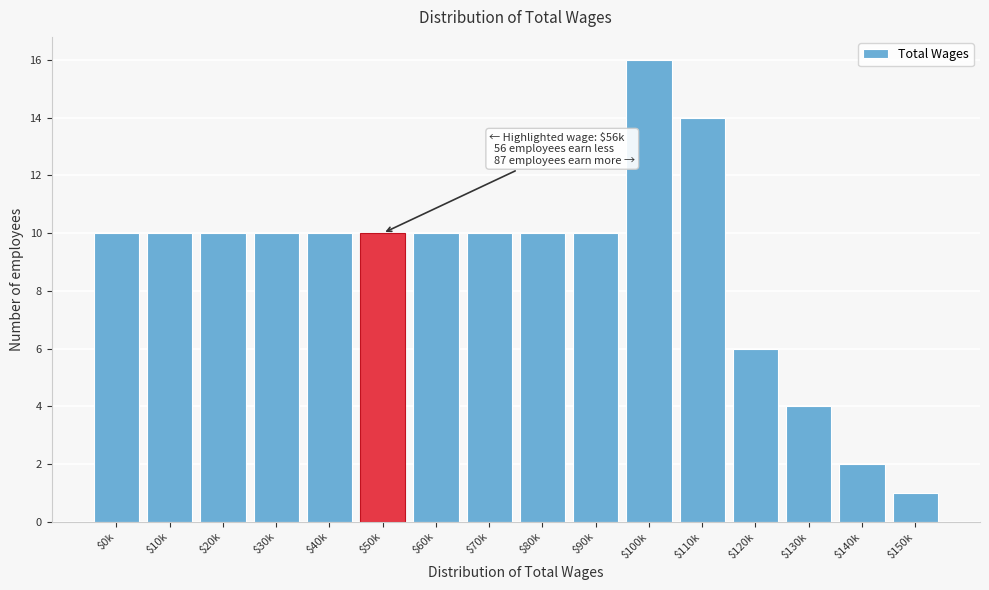

Reading left to right, what are all the values shown in this chart?

10	10	10	10	10	10	10	10	10	10	16	14	6	4	2	1